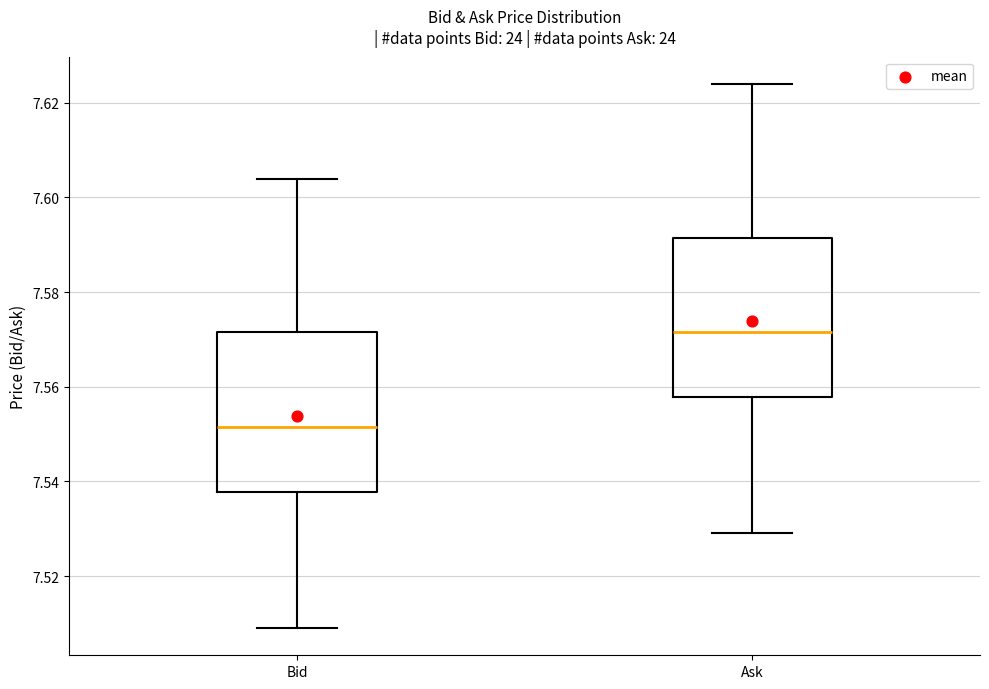

Where does the median line of the box for Ask sit on the y-axis? The values are not printed on the chart, so give them approximately, as read against the axis.

7.572